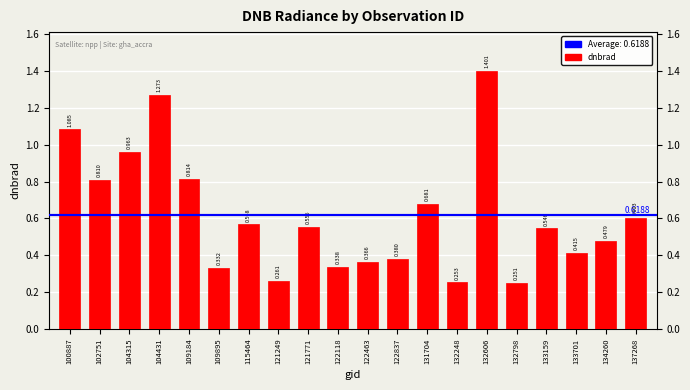

Are the bars horizontal?

No